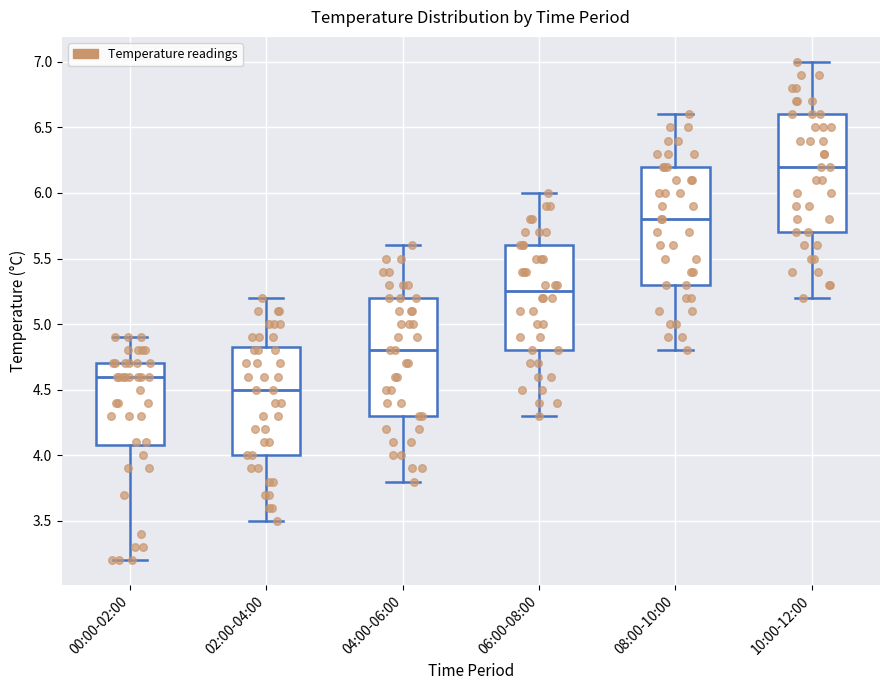

Which box has the highest median line?

10:00-12:00